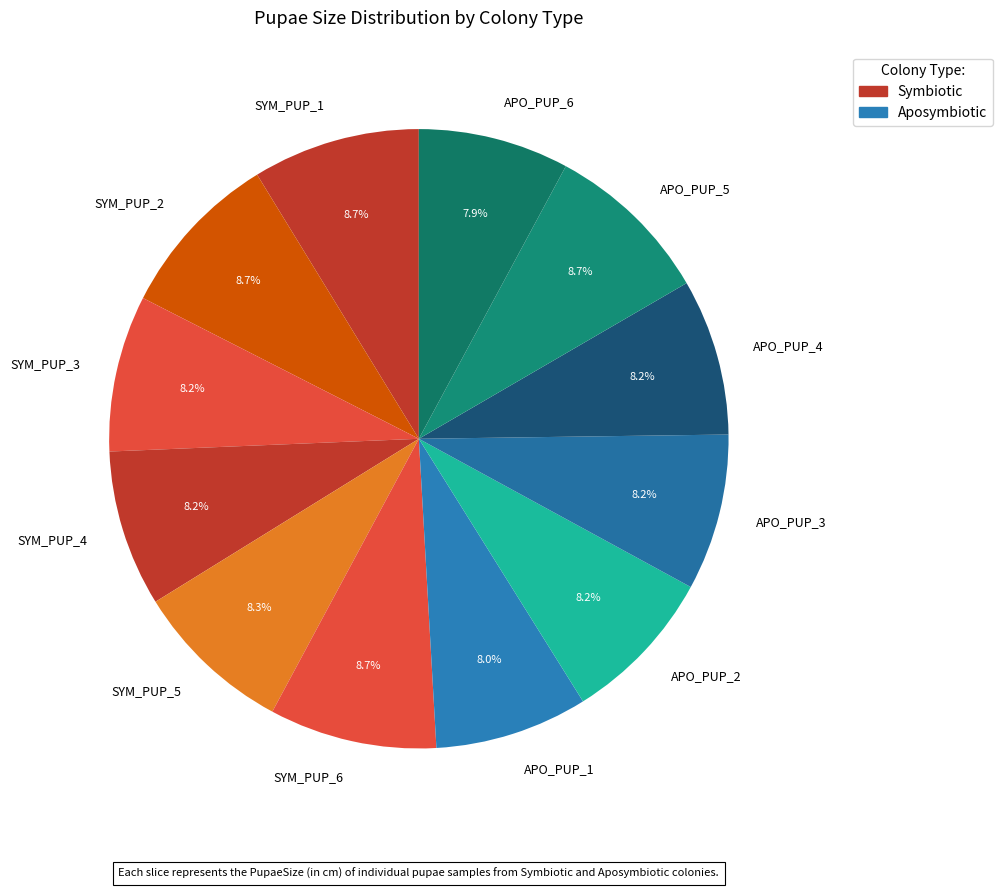

Approximately how many times larger is the value at SYM_PUP_3 compared to APO_PUP_6?

1.0